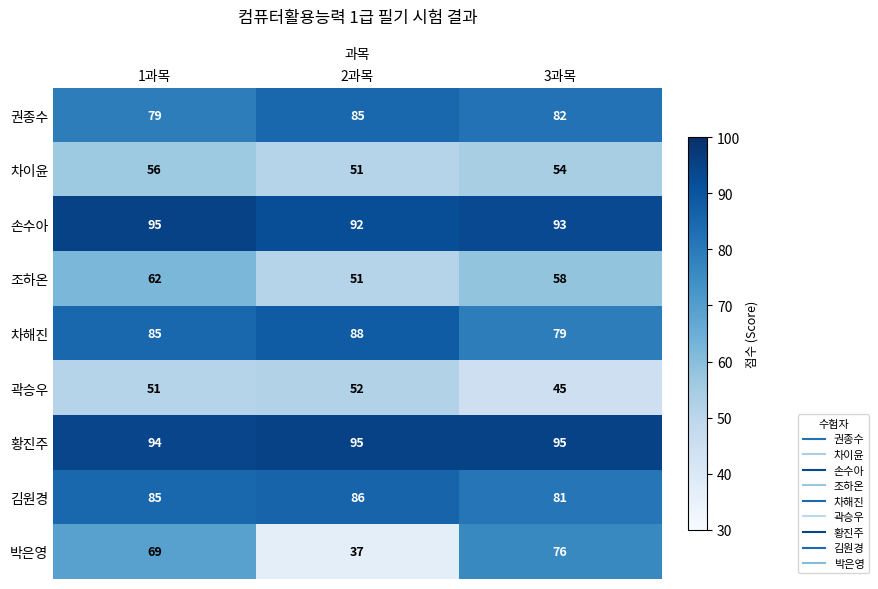

Rank the categories by 권종수 value from highest to lowest.

2과목, 3과목, 1과목